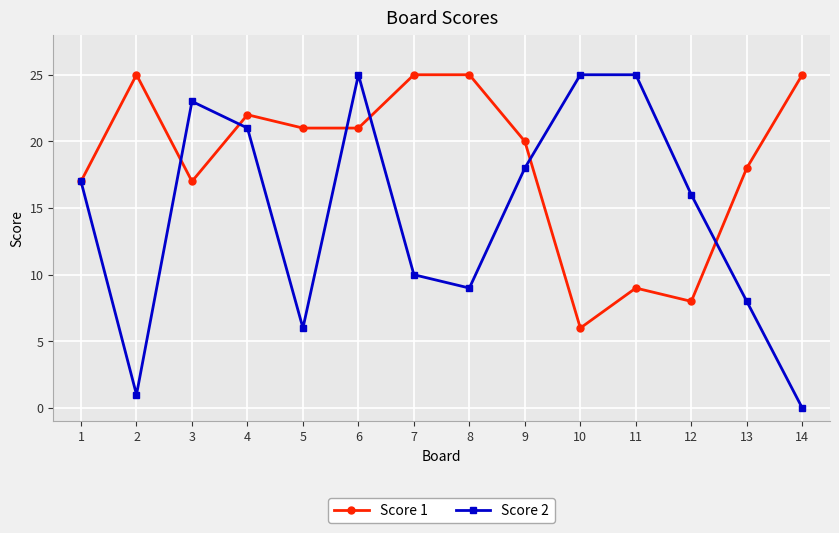

List the series in order of their overall mean, lowest first.

Score 2, Score 1